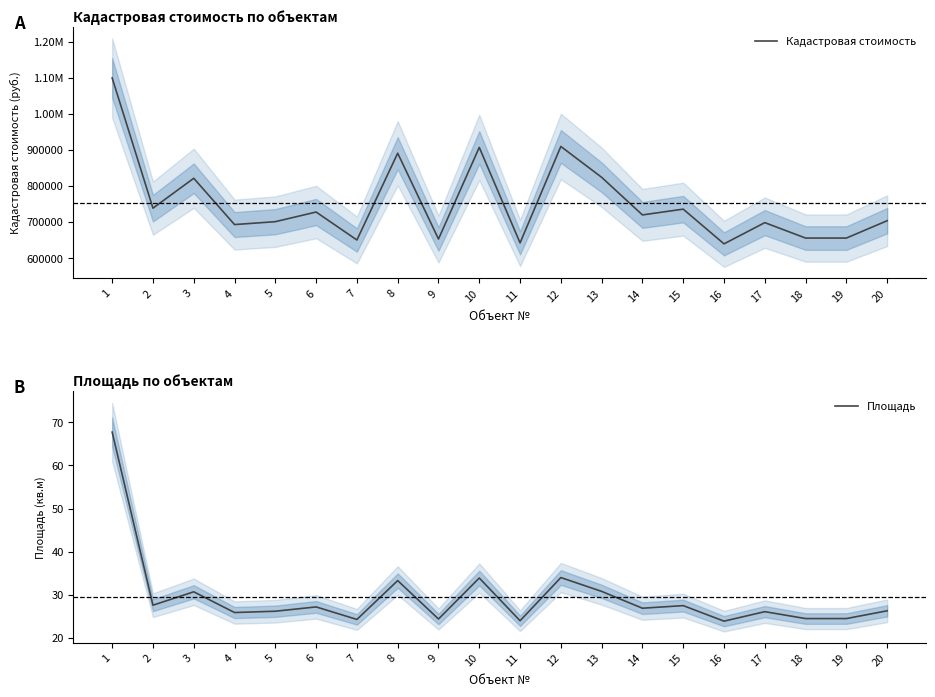

Rank the series by their maximum value, from highest to lowest.

Кадастровая стоимость, Площадь